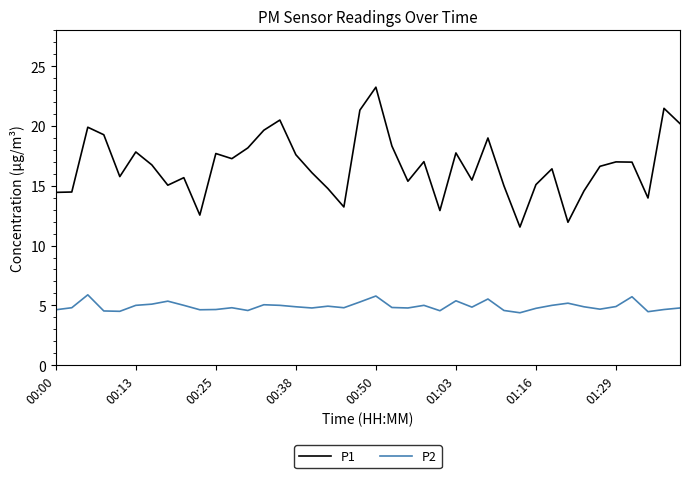

What is the lowest value of the P2 series?

4.4